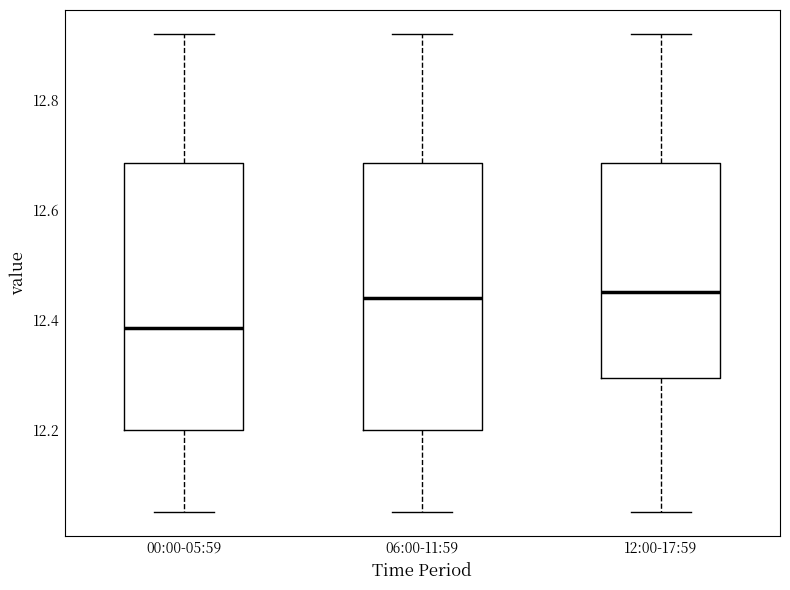

Reading left to right, transcribe this box plot: for each box, give where its median line is, the range the box spans, and where its two whiskers end, as read against the y-axis. The values are not printed on the chart, so give them approximately, as read against the axis.

00:00-05:59: median 12.38, box 12.20 to 12.68, whiskers 12.06 to 12.92
06:00-11:59: median 12.44, box 12.20 to 12.68, whiskers 12.06 to 12.92
12:00-17:59: median 12.46, box 12.30 to 12.68, whiskers 12.06 to 12.92